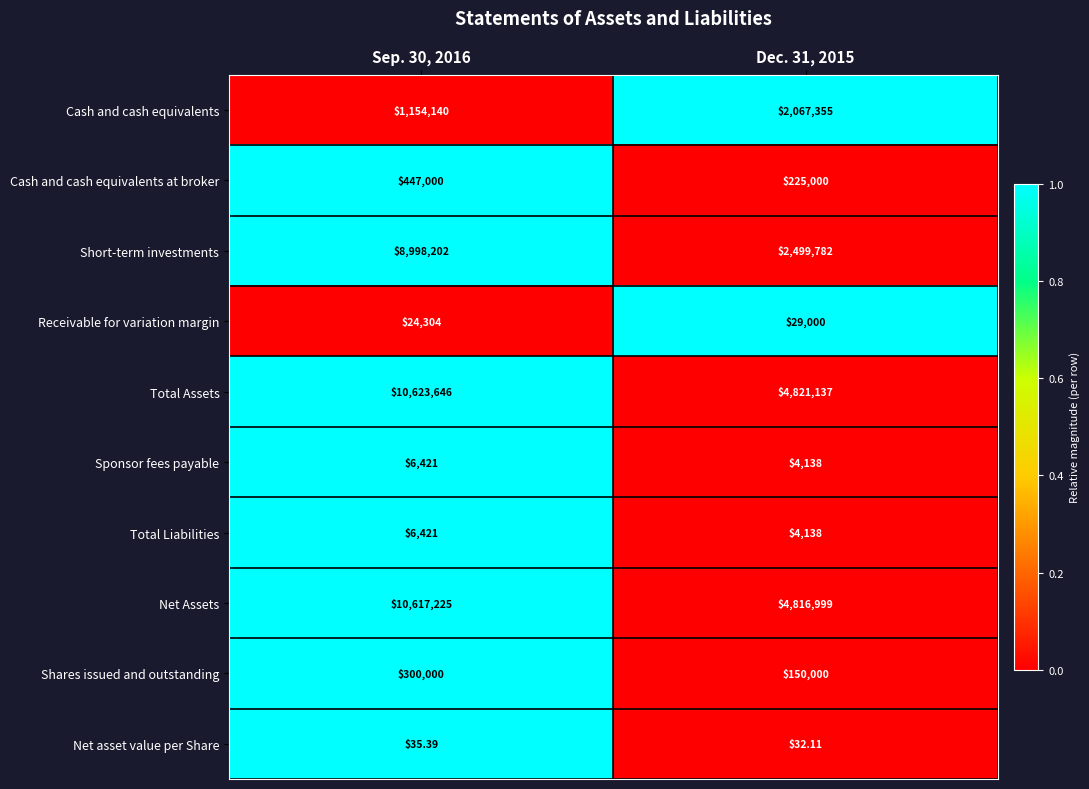

Which series has the largest range (max minus min)?

Short-term investments